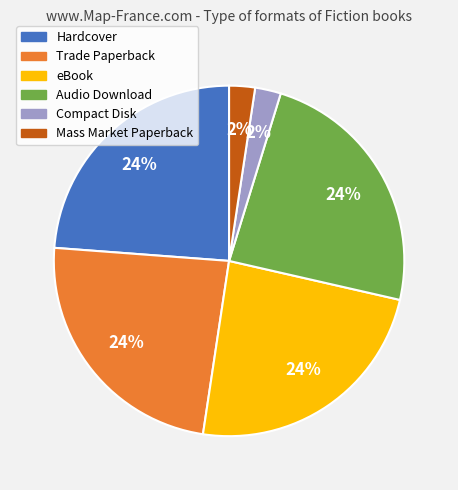

Between Mass Market Paperback and Trade Paperback, which is larger?

Trade Paperback